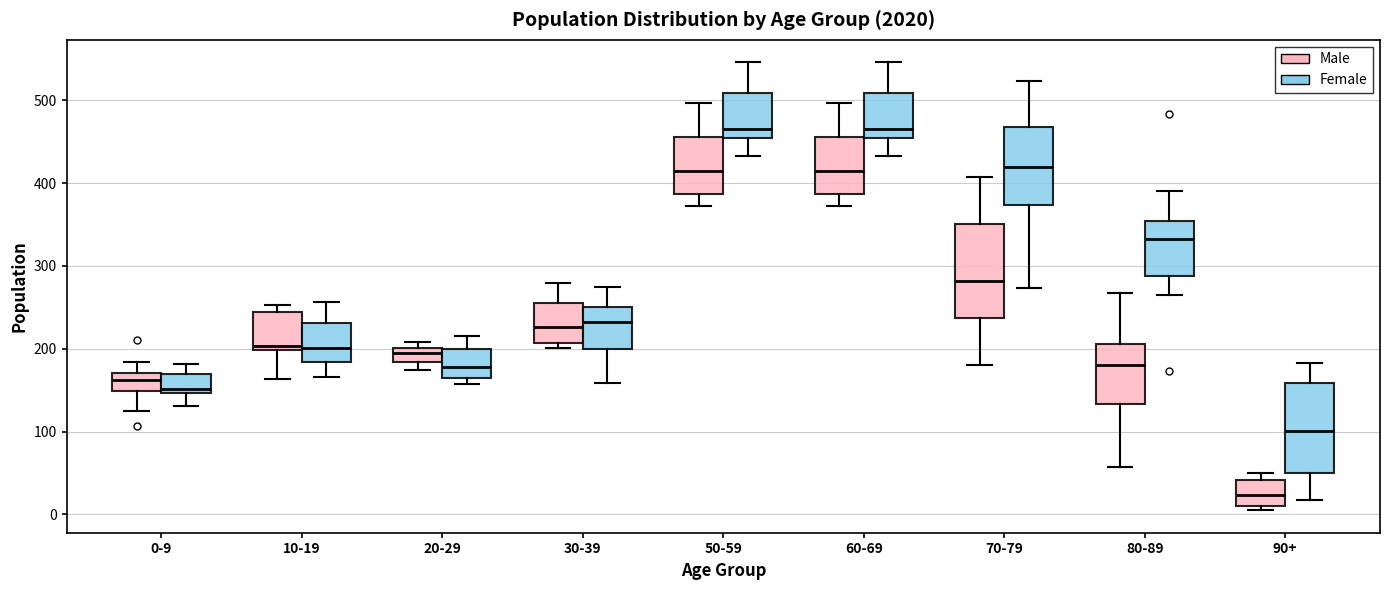

Where is the lower edge of the box for 20-29 (Female) on the y-axis? The values are not printed on the chart, so give them approximately, as read against the axis.

160